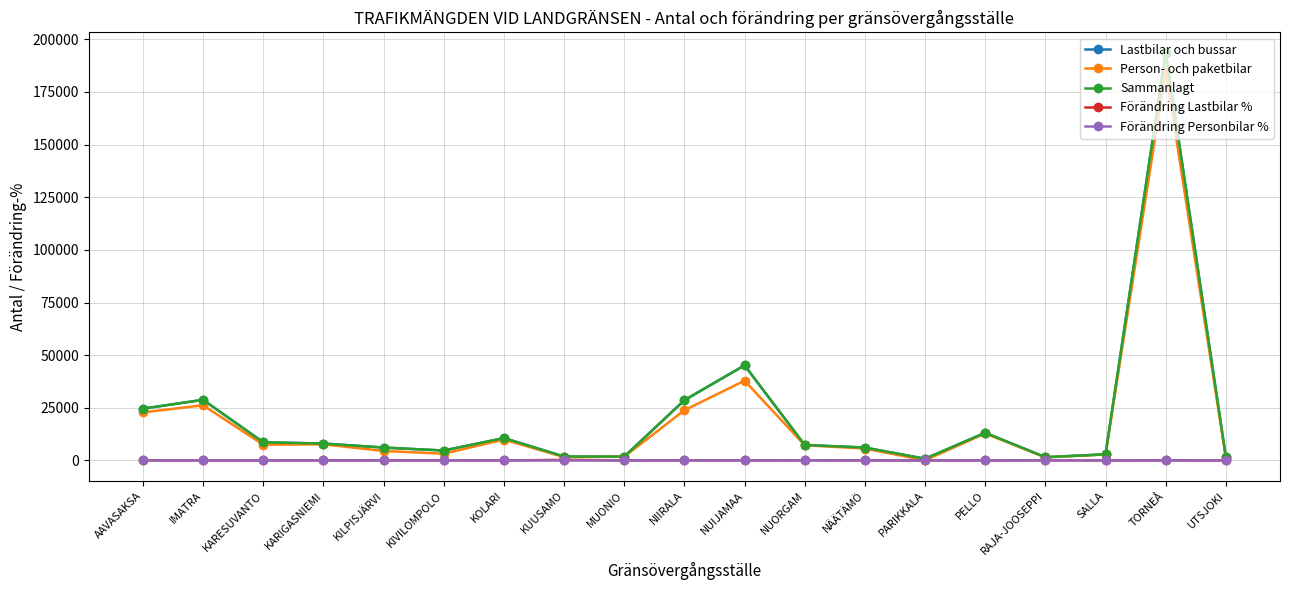

Between IMATRA and MUONIO, which series saw the biggest shift?

Lastbilar och bussar